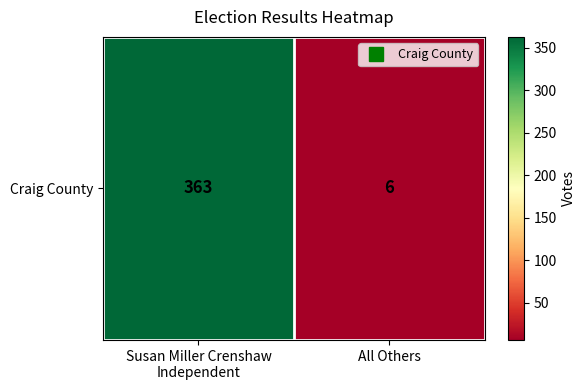

Reading left to right, transcribe all the data shown in this chart.

Susan Miller Crenshaw
Independent=363	All Others=6